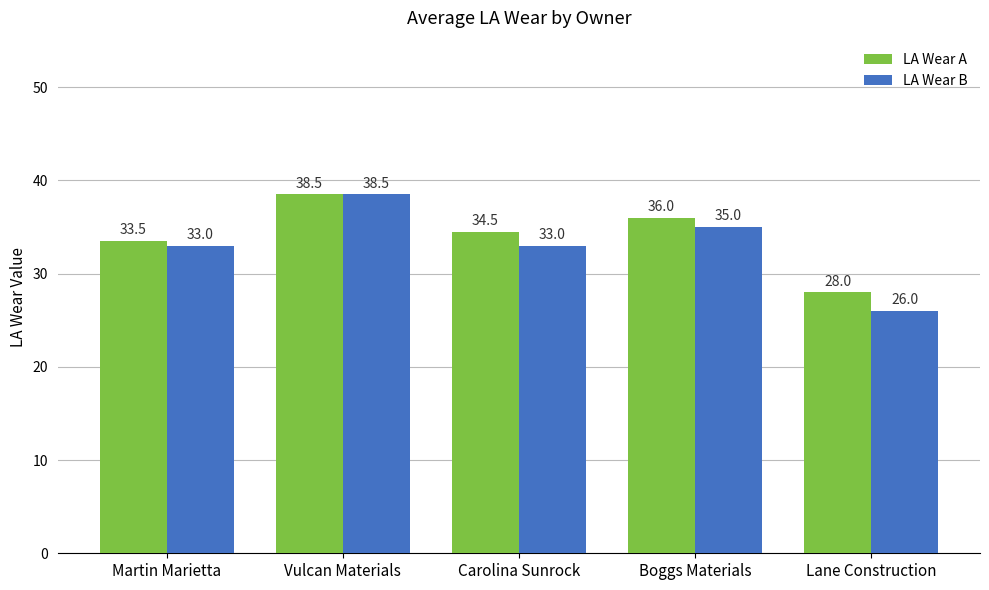

What is the value of the LA Wear A bar at the 4th from the left?

36.0